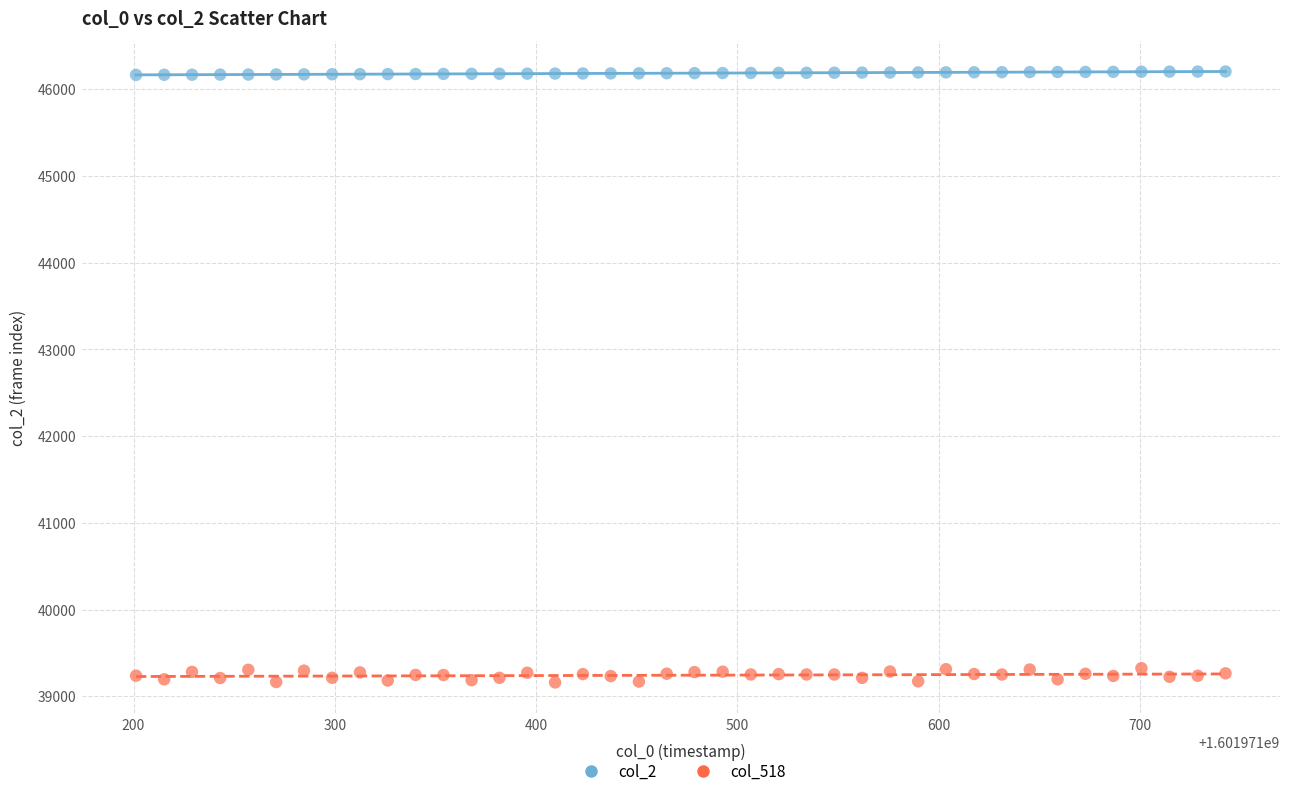

Across all data points, what is the range of Y values (max minus min)?

7044